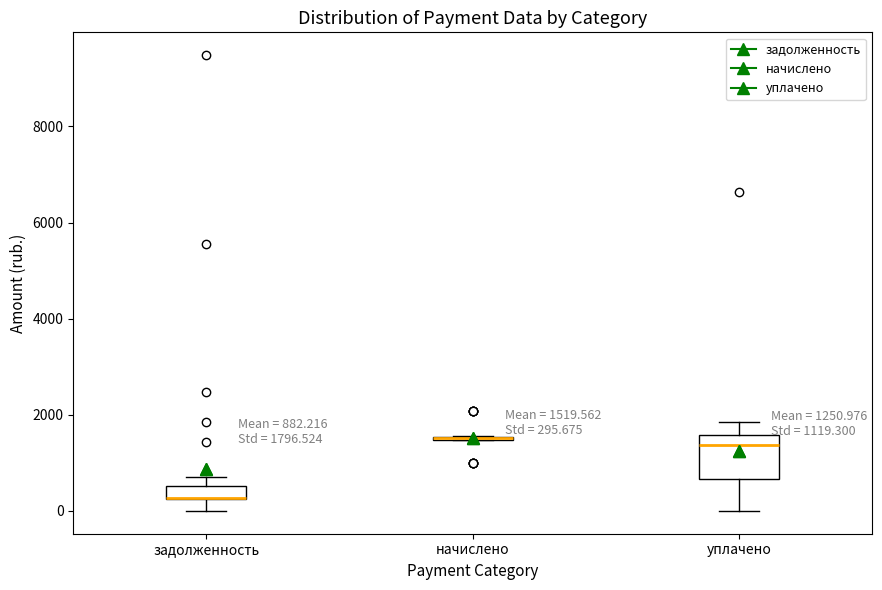

Which box is the tallest, from its lower edge to its upper edge?

уплачено